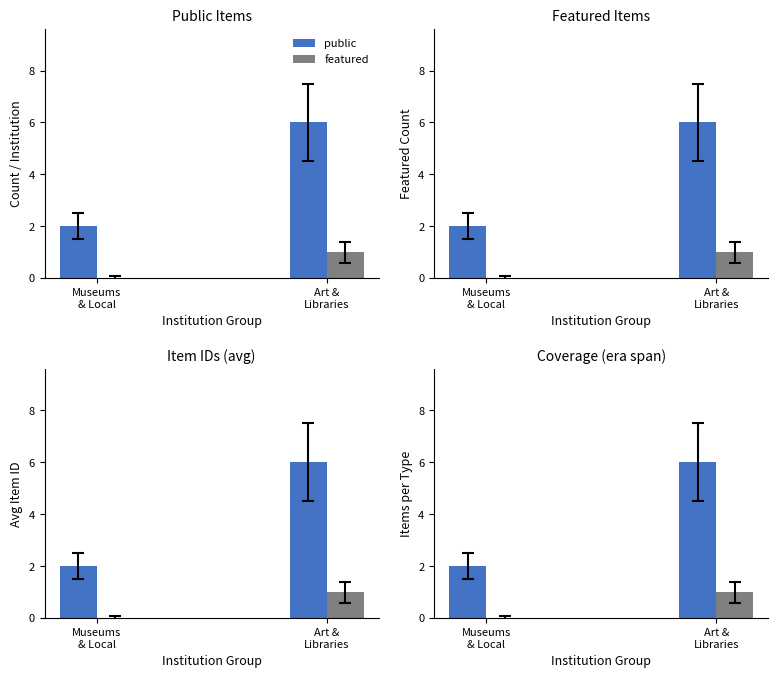

What is the greatest value displayed?

6